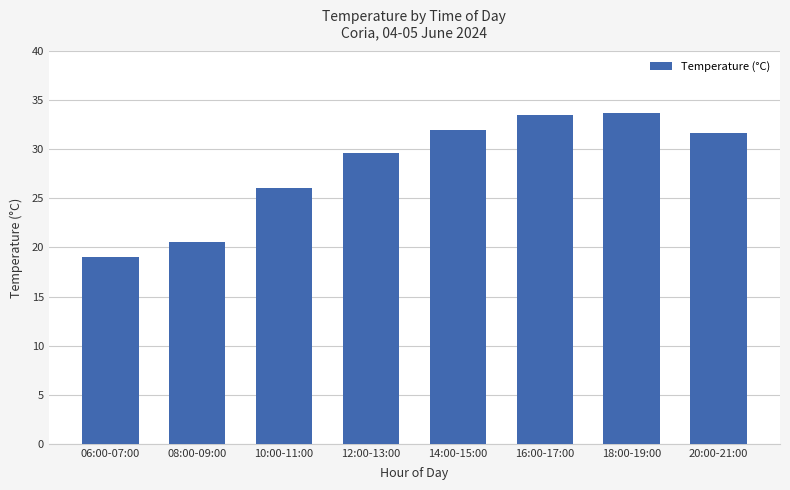

What is the average value?

28.3